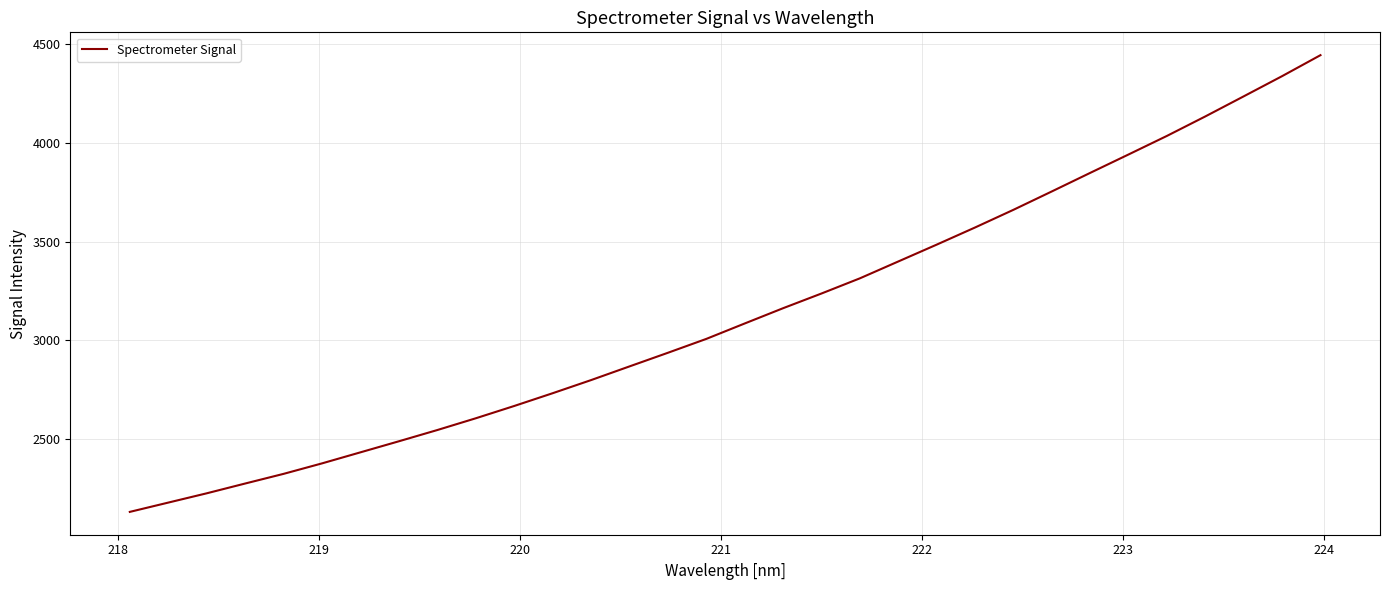

What is the maximum value shown in the chart?

4443.5